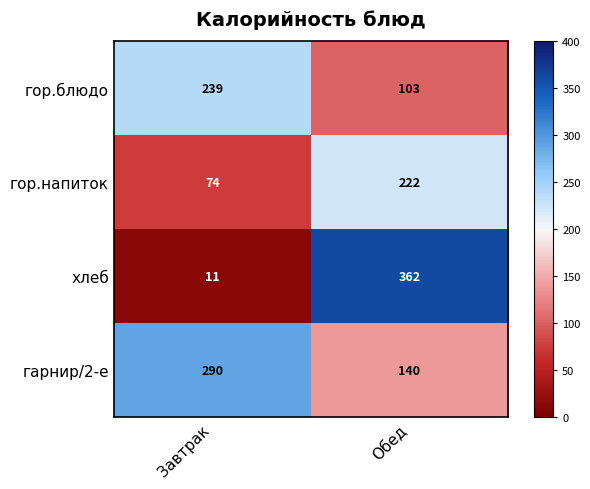

Is it true that гарнир/2-е equals 202 at Обед?

False